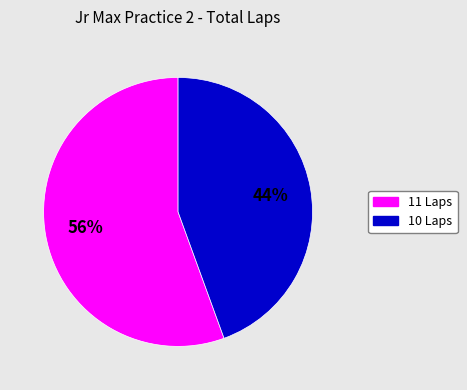

To the nearest percent, what is the average slice percentage?

50%